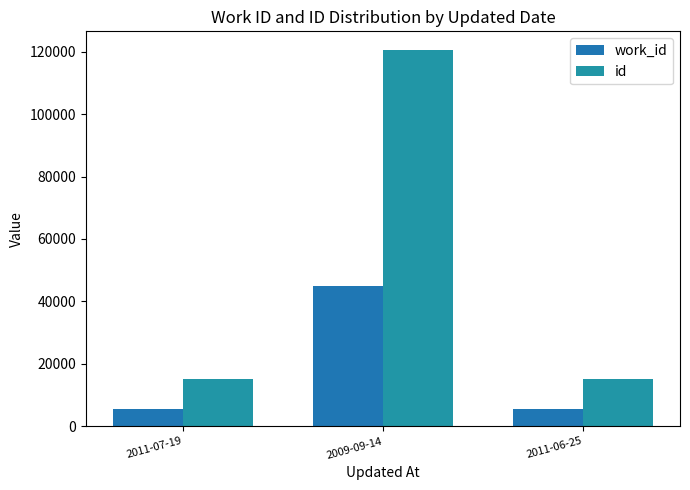

At which label is id closest to 67767?

2011-06-25